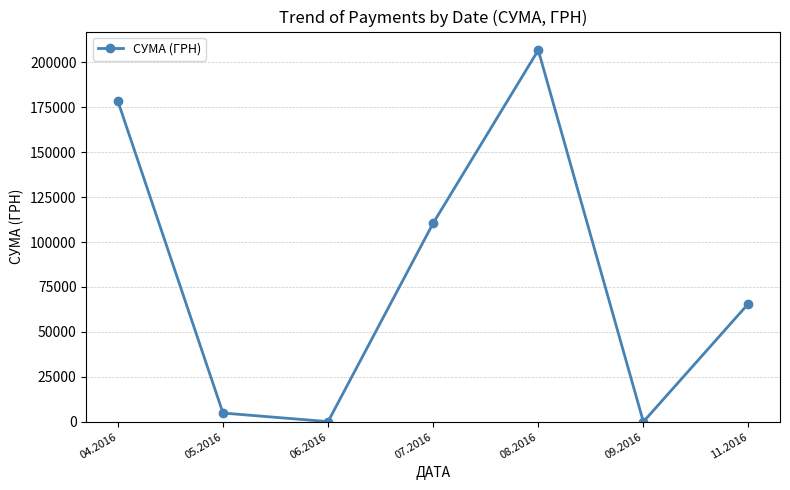

What is the average value?

80912.7